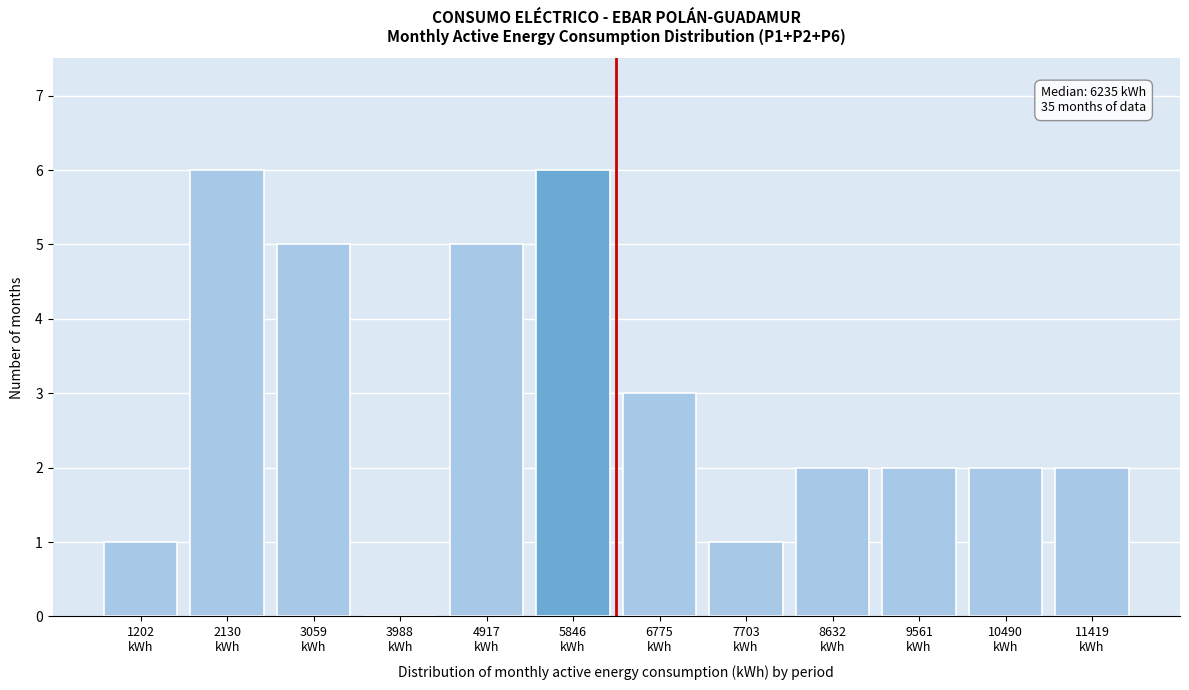

What is the sum of all values?

35